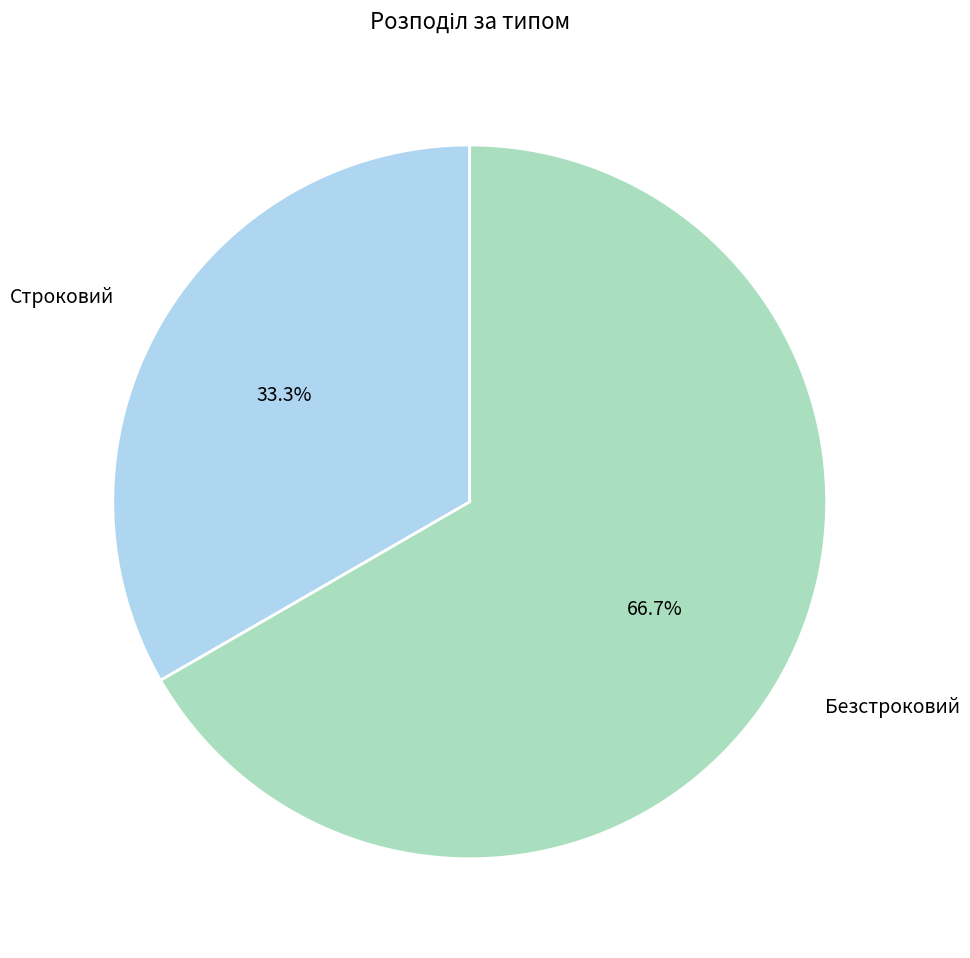

What percentage is the Строковий slice, to the nearest percent?

33%